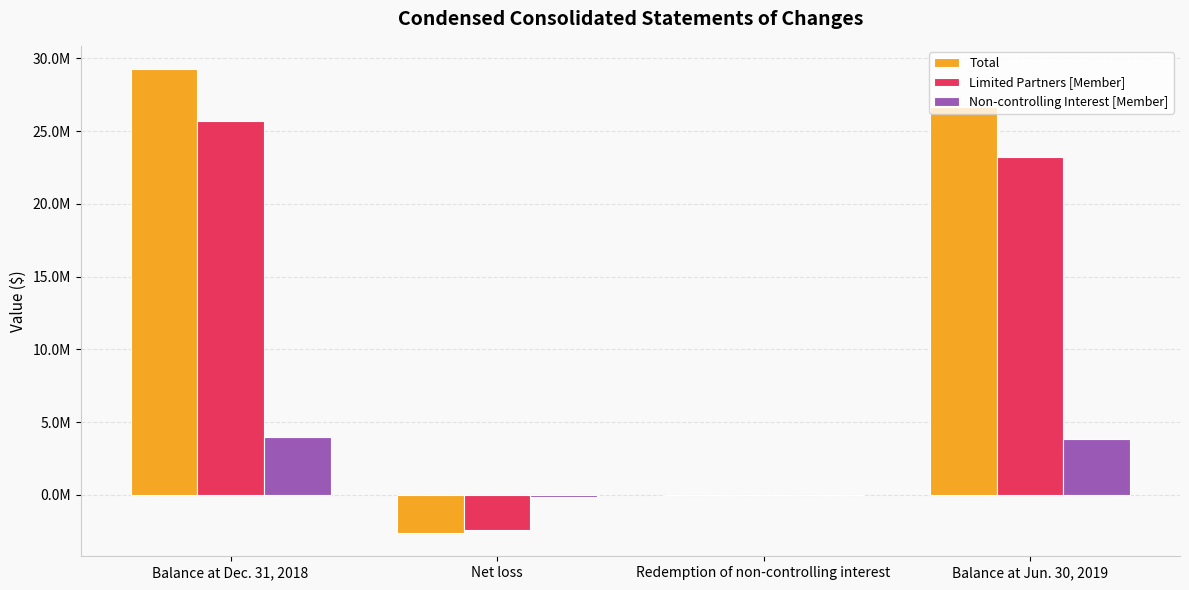

At Net loss, list the series in order from largest to smallest.

Non-controlling Interest [Member], Limited Partners [Member], Total